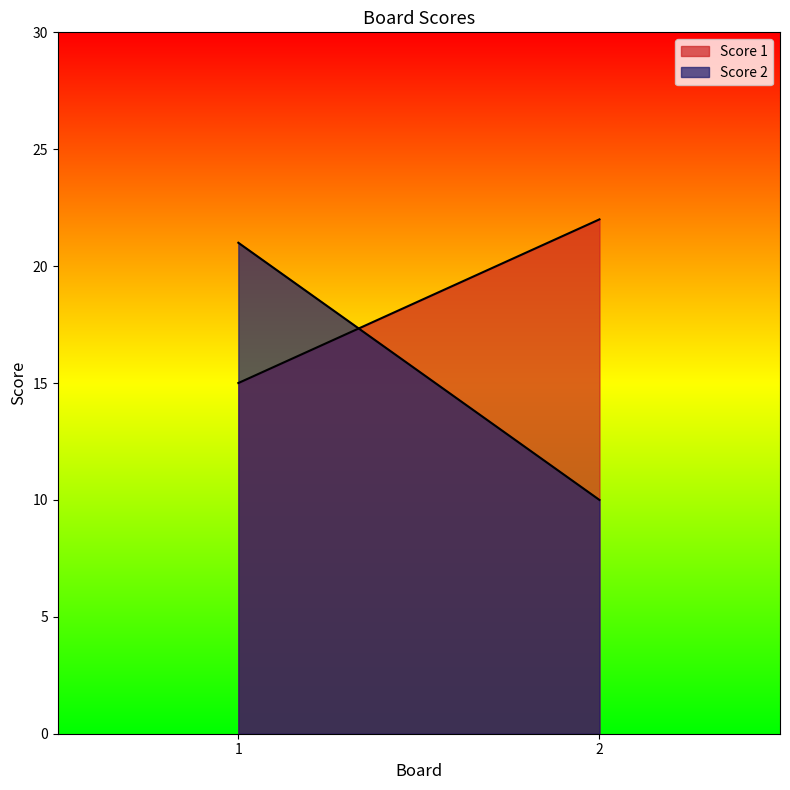

The Score 1 series shows 38 at 2. True or false?

False